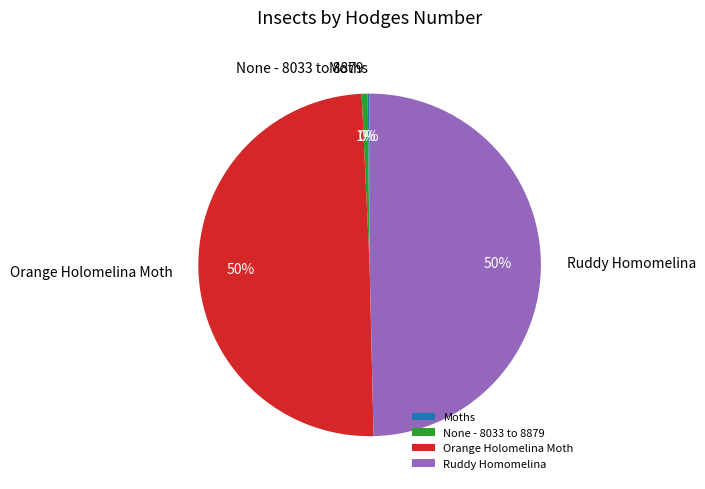

Is it true that Orange Holomelina Moth is 40% of the pie?

False